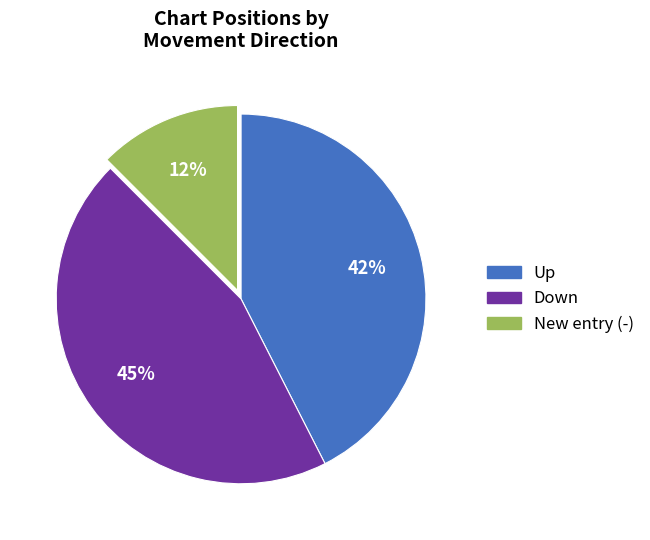

Does any single category account for the majority?

No